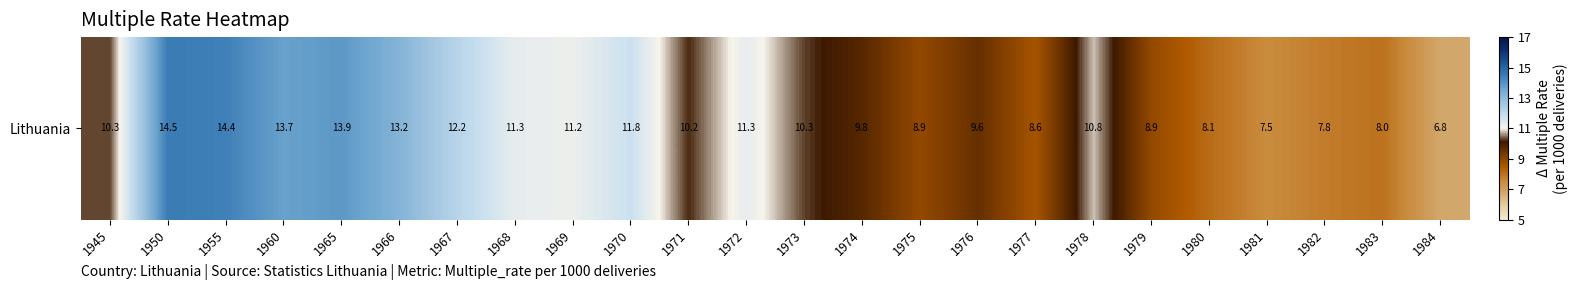

True or false: the data shows 9.6 at 1976.

True